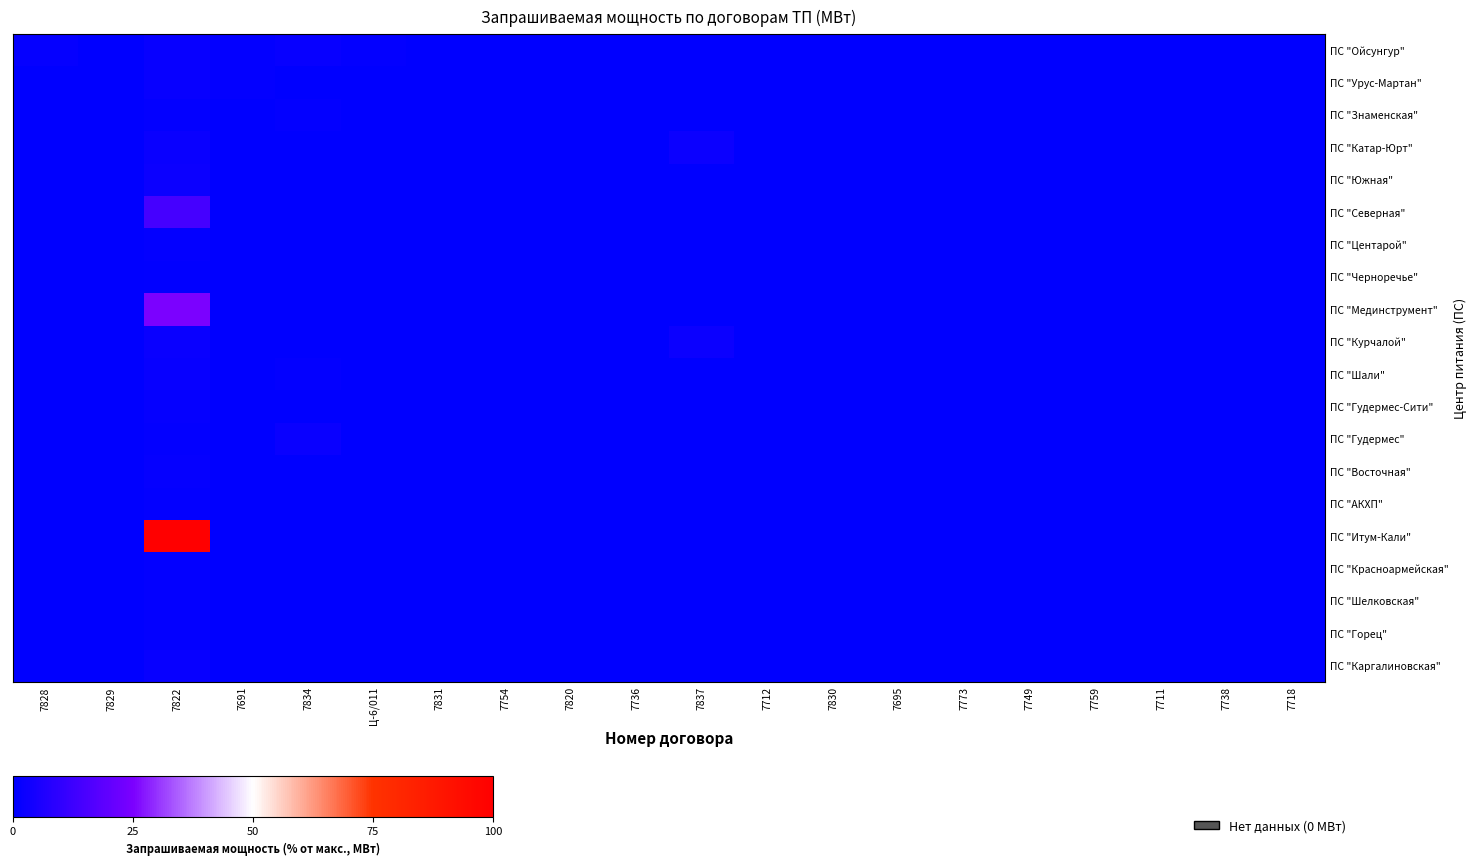

At how many categories does at least one series exceed 69?

1